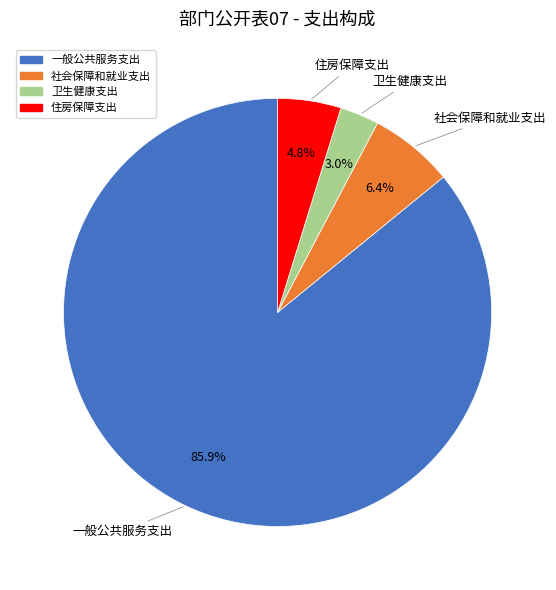

Rank the categories by value from highest to lowest.

一般公共服务支出, 社会保障和就业支出, 住房保障支出, 卫生健康支出